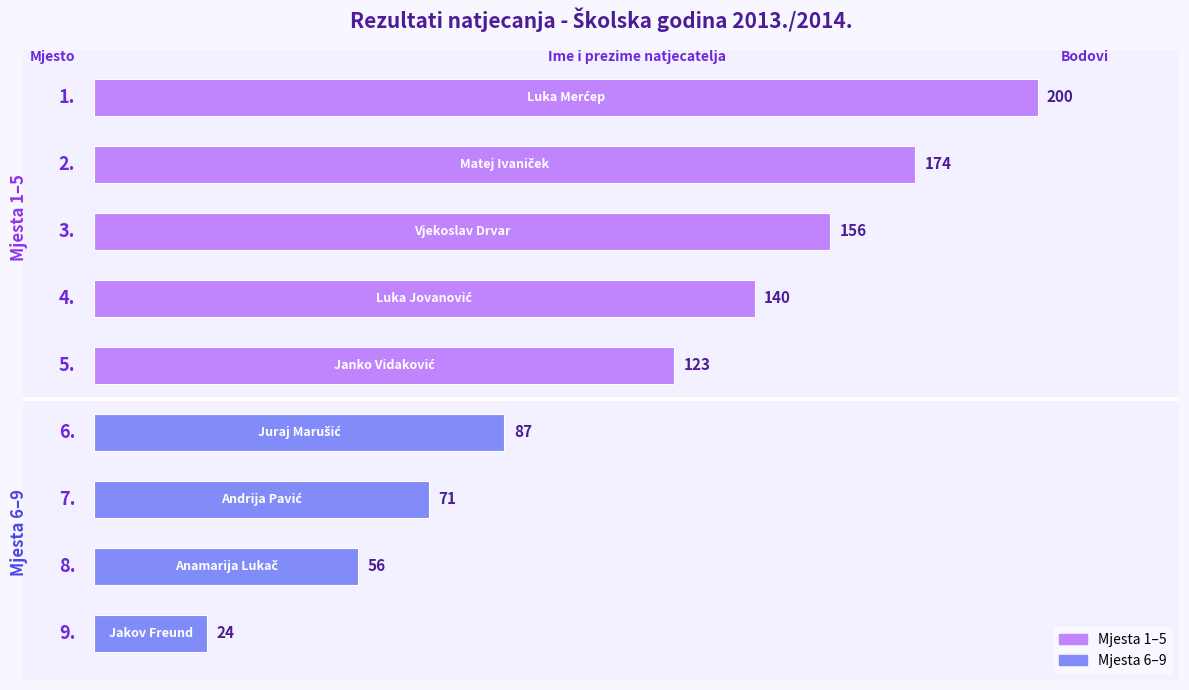

What is the greatest value displayed?

200